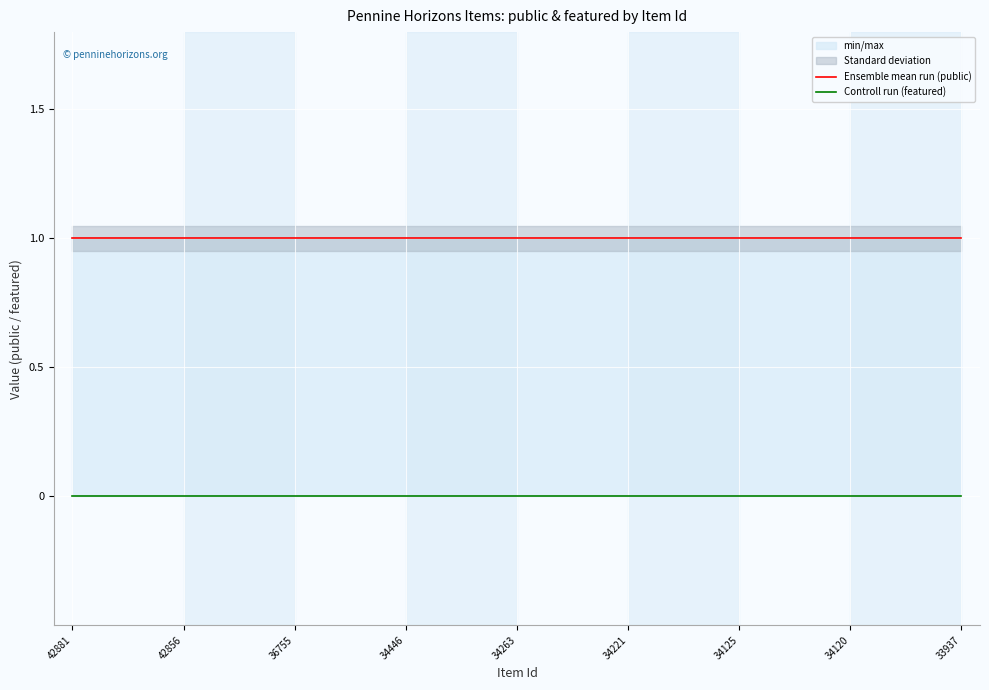

True or false: Controll run (featured) and Ensemble mean run (public) cross at least once.

False